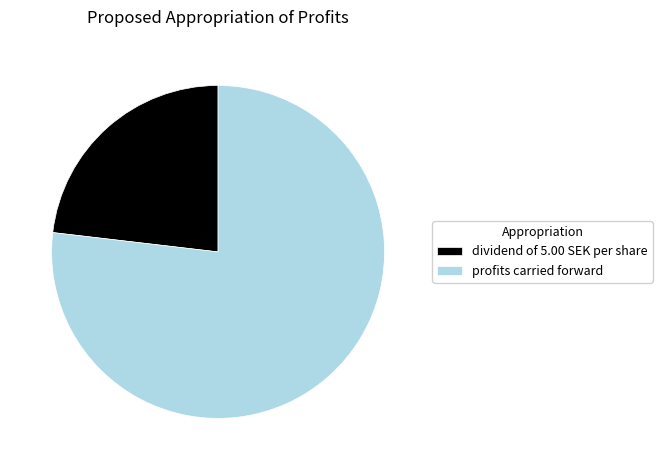

Do profits carried forward and dividend of 5.00 SEK per share together represent more than half of the pie?

Yes